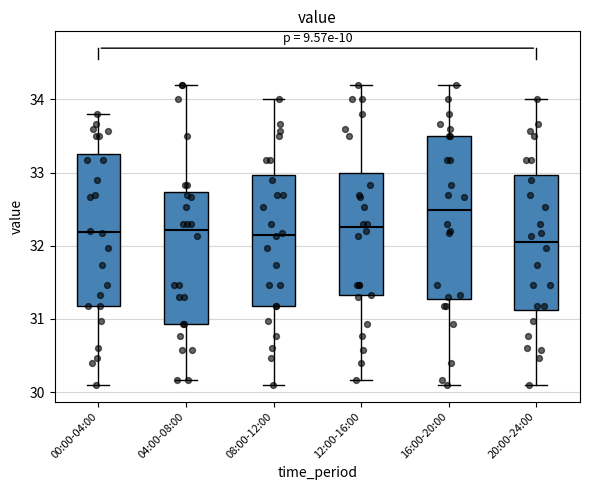

Reading left to right, read every box against the y-axis: the position of its median line, the range the box covers, and the ends of its whiskers. The values are not printed on the chart, so give them approximately, as read against the axis.

00:00-04:00: median 32.2, box 31.2 to 33.3, whiskers 30.1 to 33.8
04:00-08:00: median 32.2, box 30.9 to 32.7, whiskers 30.2 to 34.2
08:00-12:00: median 32.2, box 31.2 to 33.0, whiskers 30.1 to 34.0
12:00-16:00: median 32.3, box 31.3 to 33.0, whiskers 30.2 to 34.2
16:00-20:00: median 32.5, box 31.3 to 33.5, whiskers 30.1 to 34.2
20:00-24:00: median 32.1, box 31.1 to 33.0, whiskers 30.1 to 34.0